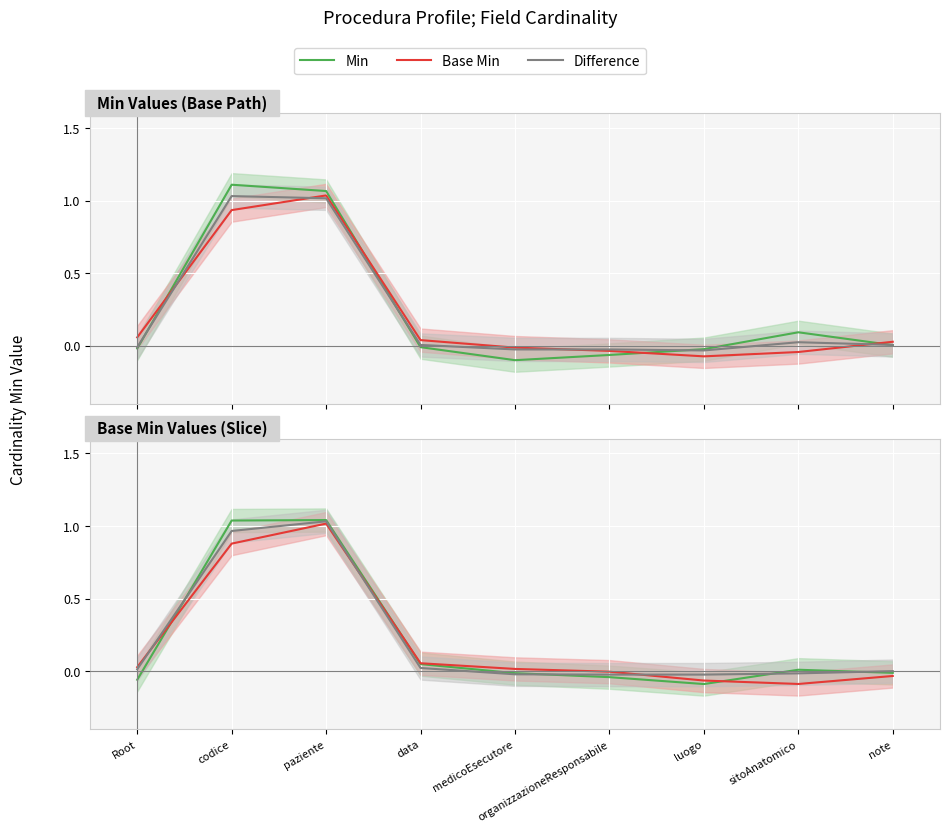

How many interior local valleys does the Base Min series have?

1